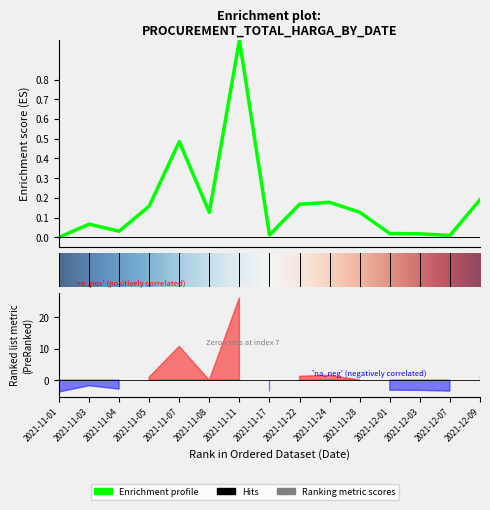

The value at 2021-11-17 is 0.0. True or false?

True